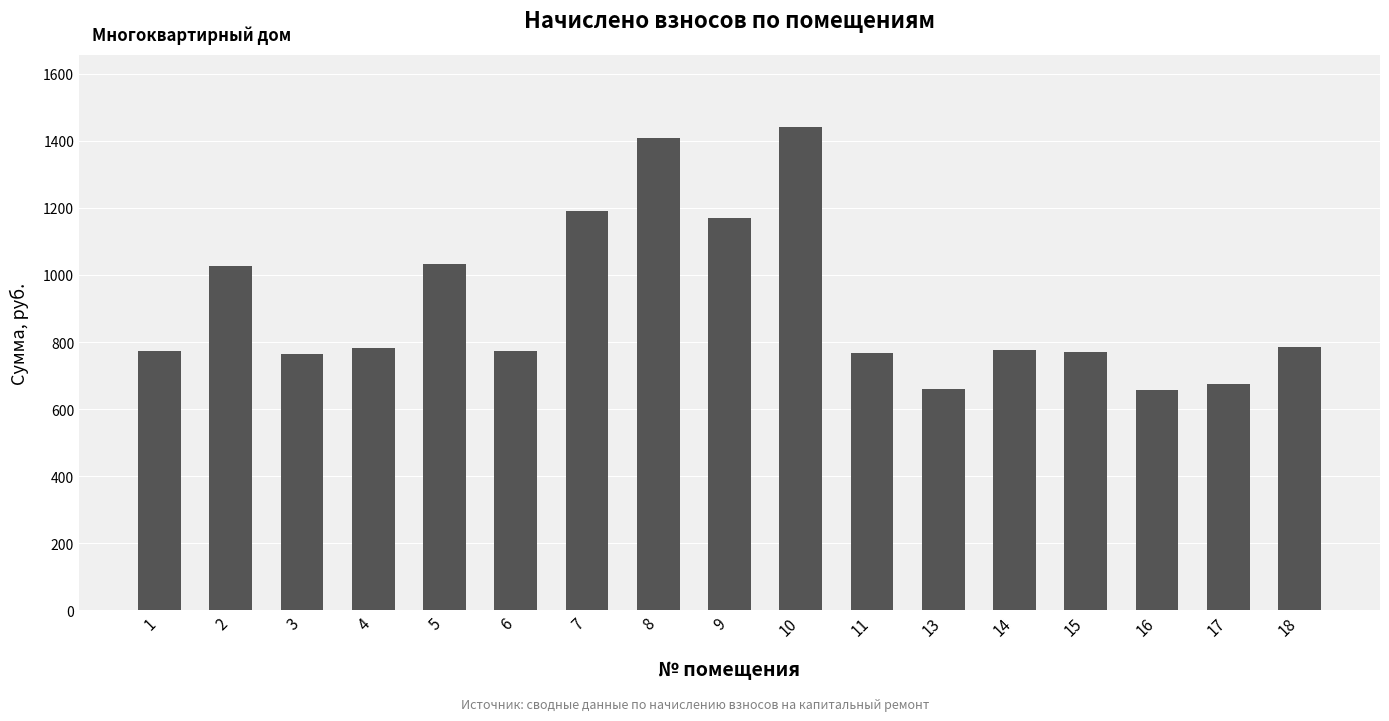

How many data points are less than 776?

8